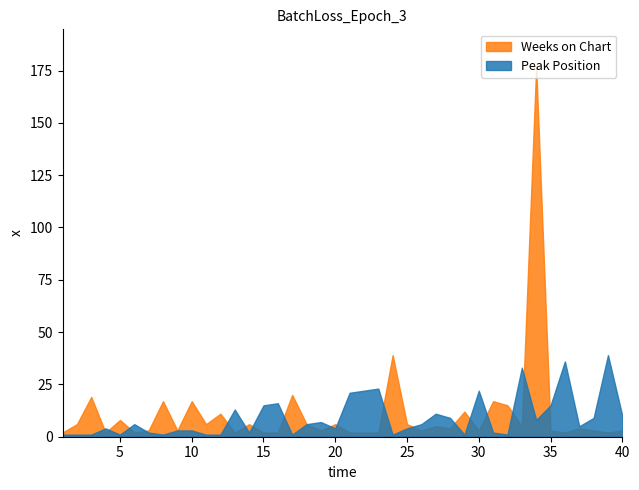

True or false: Weeks on Chart and Peak Position cross at least once.

True